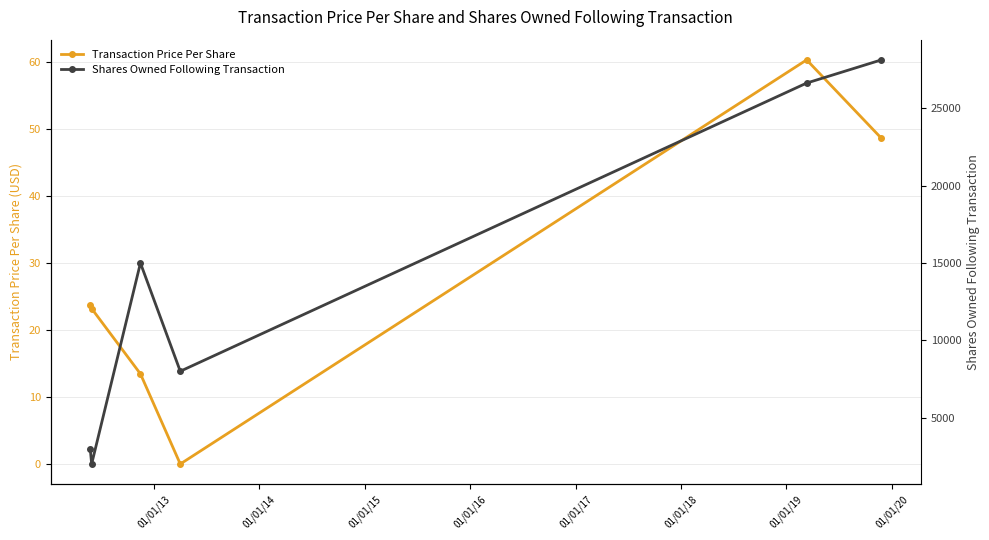

Reading left to right, extract all data points from this chart.

Transaction Price Per Share: 23.7	23.2	13.4	0.0	60.3	48.6
Shares Owned Following Transaction: 3000.0	2000.0	15000.0	8000.0	26641.0	28141.0